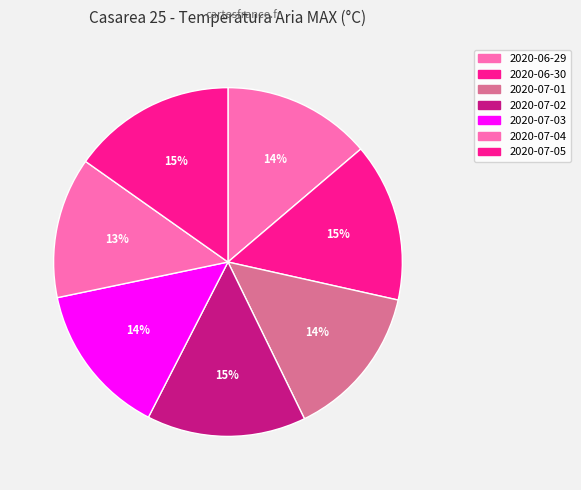

How many slices are in this pie chart?

7